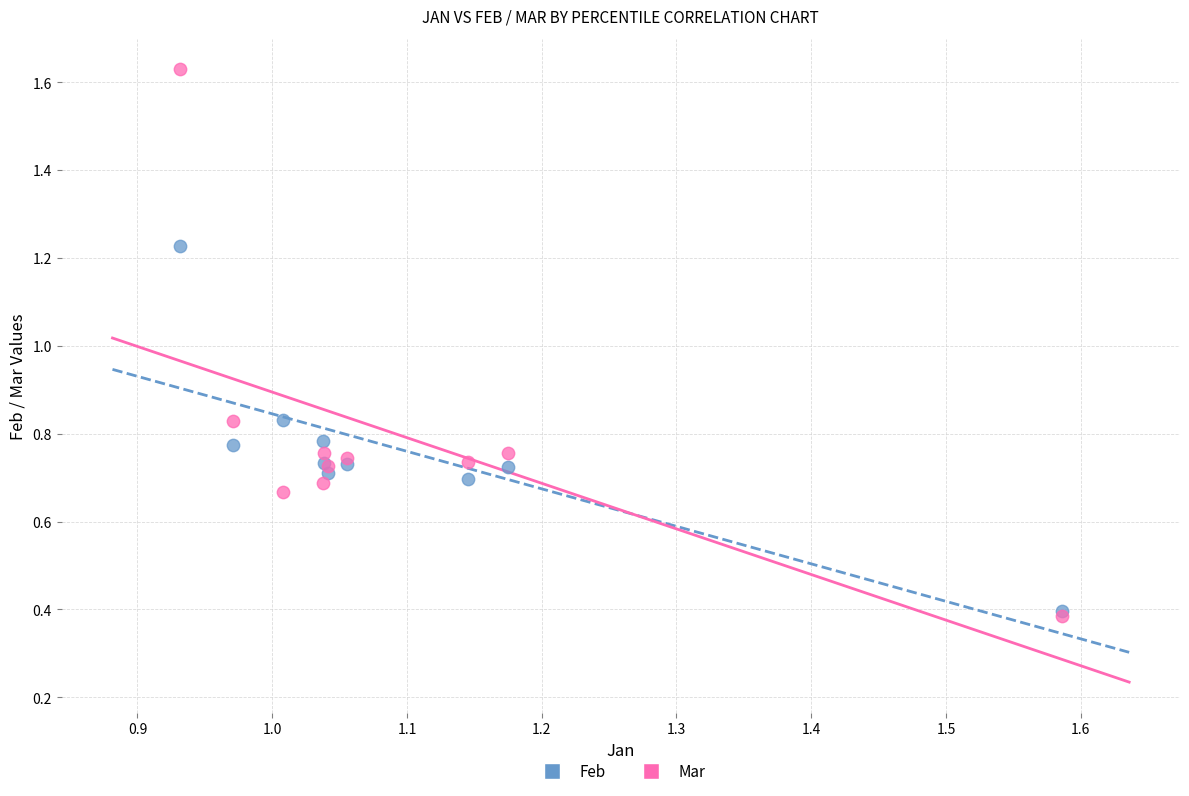

Which series has the widest spread of Y values?

Mar